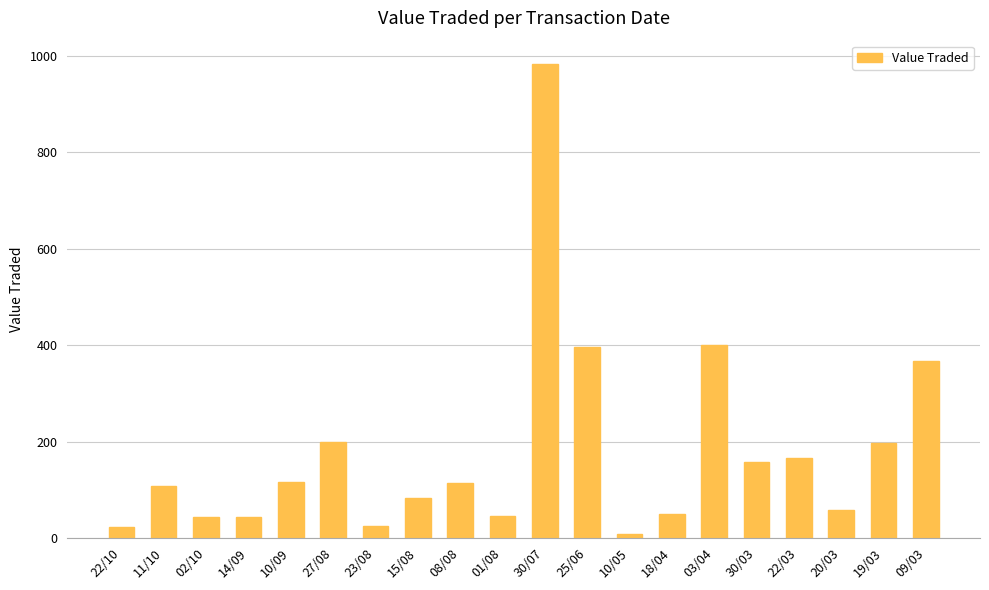

What is the difference between the maximum and minimum values?

975